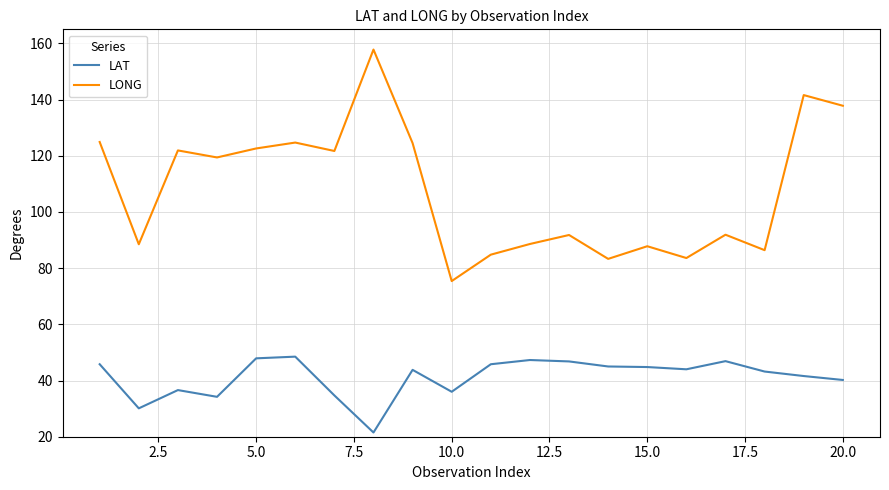

What is the maximum value shown in the chart?

157.8